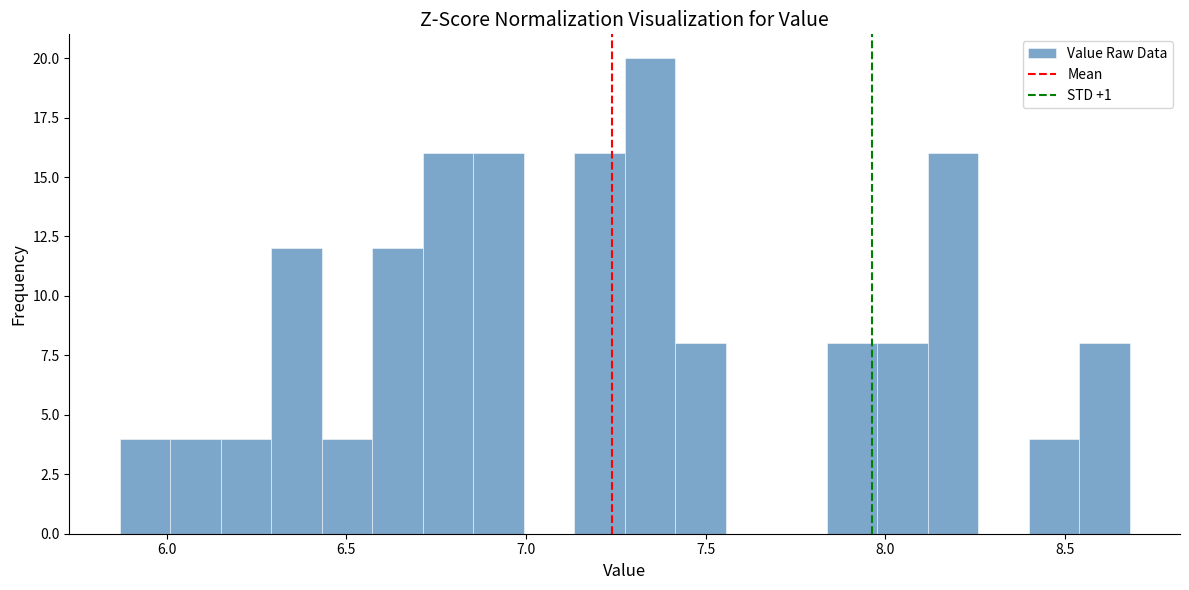

Around what value on the x-axis is the tallest bar? Give the approximate position of its centre, as read against the axis.

7.35